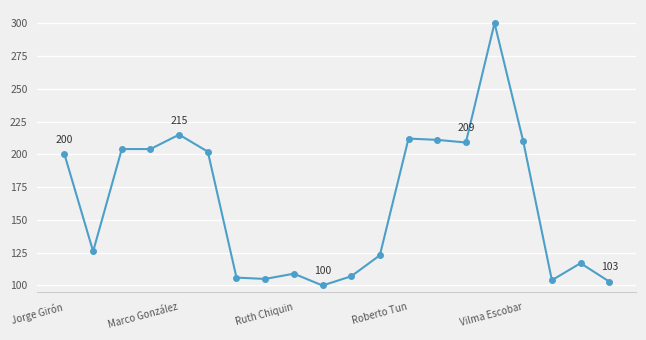

What is the value of the 10th point from the left?

100